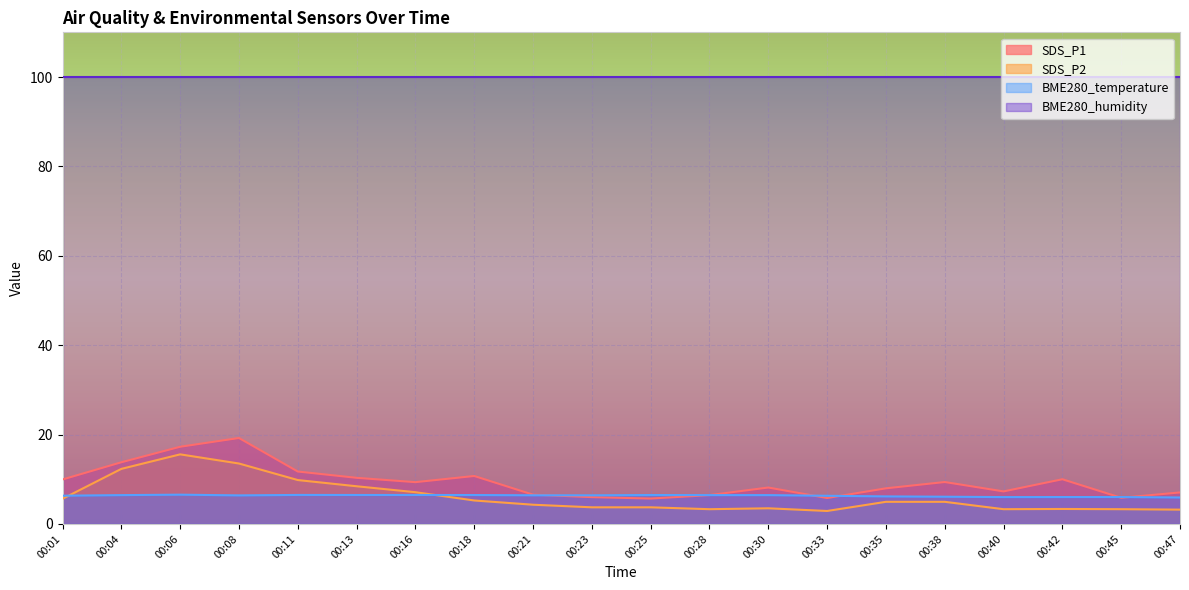

Is it true that BME280_humidity equals 100.0 at 00:06?

True